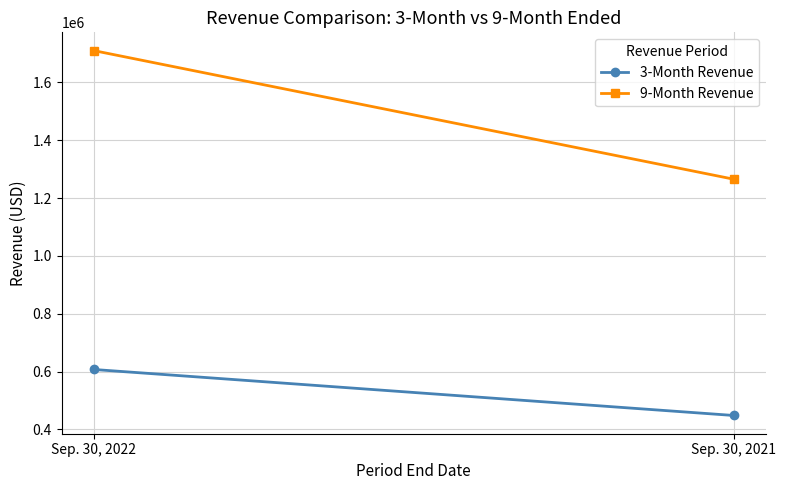

The value of 9-Month Revenue at Sep. 30, 2021 is 805434. True or false?

False